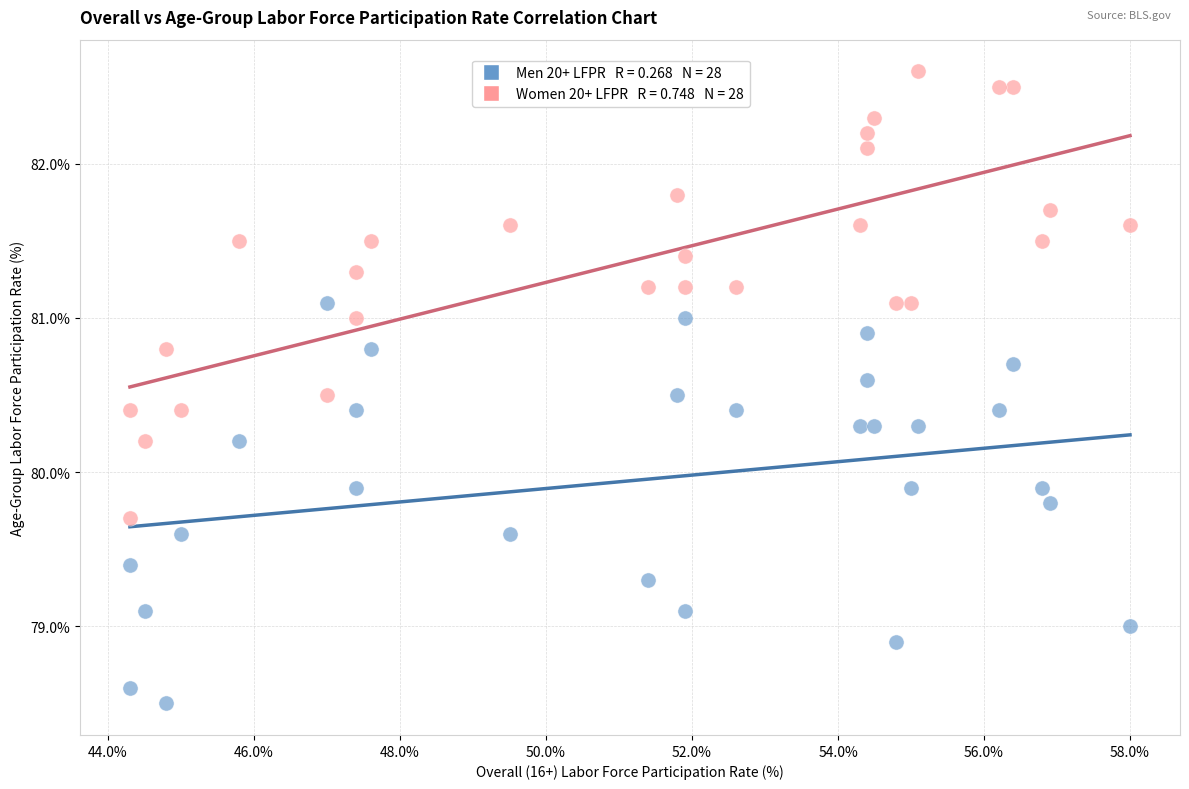

Across all data points, what is the range of X values (max minus min)?

13.7